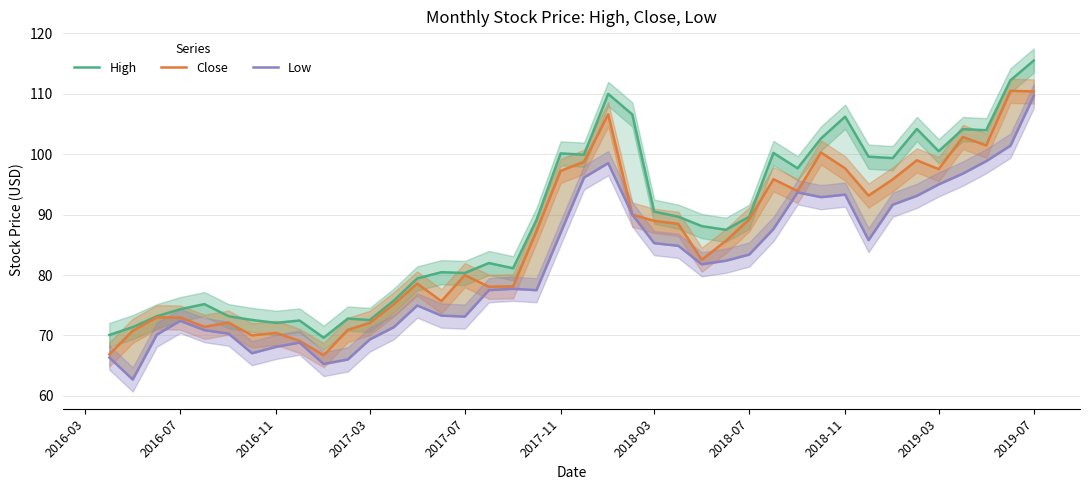

What is the spread (max minus min) of values at 2018-03?

5.5